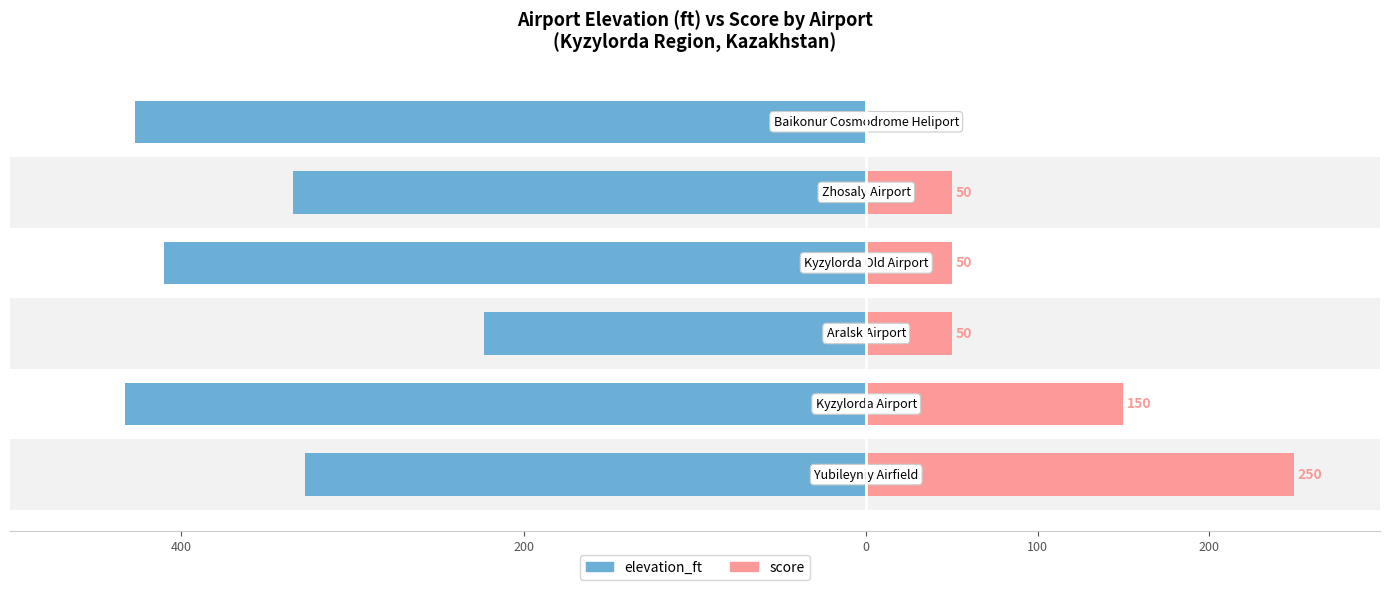

How many data points in elevation_ft are above -335?

2